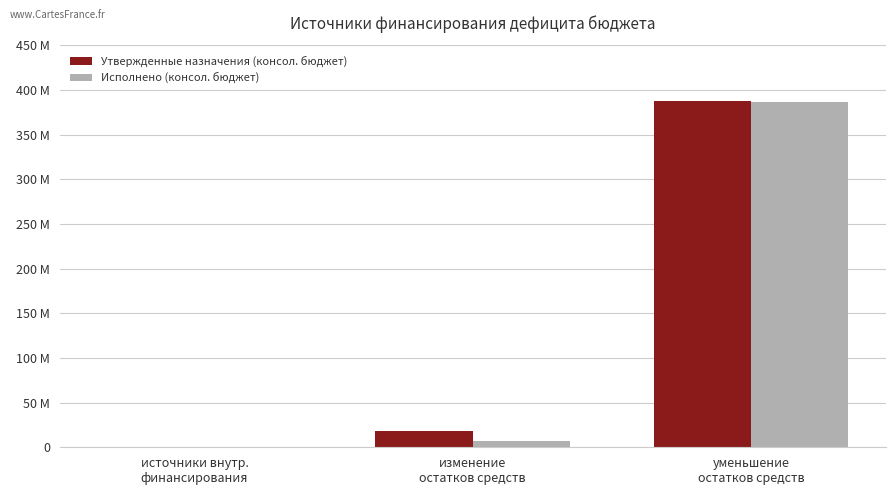

What are all the series names shown in the legend?

Утвержденные назначения (консол. бюджет), Исполнено (консол. бюджет)